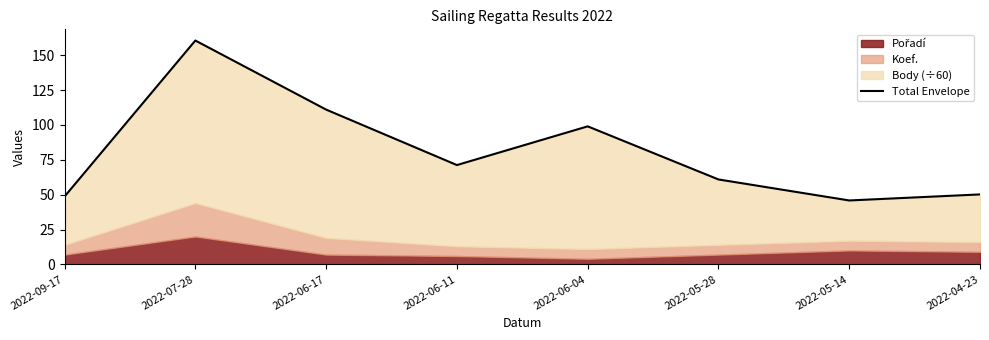

The value at 2022-04-23 is 75.8. True or false?

False